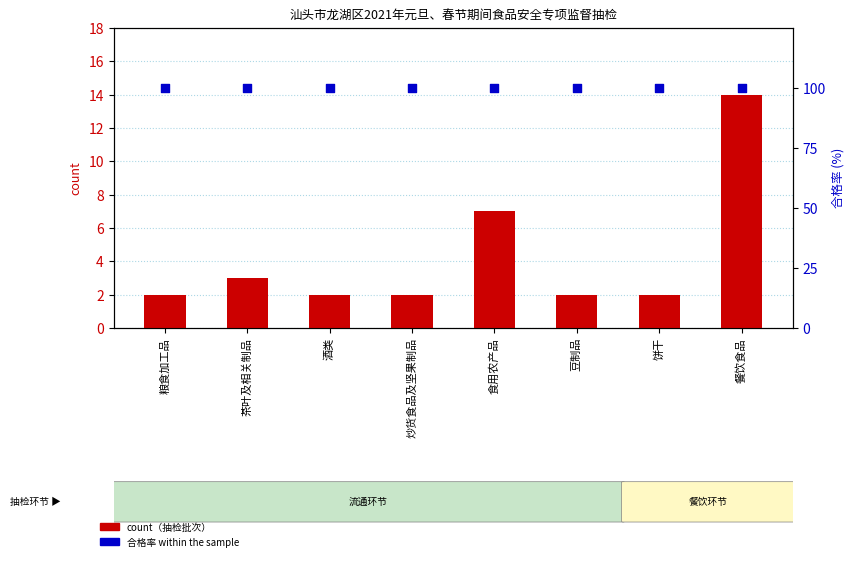

Which series has the largest total across all categories?

合格率 within the sample